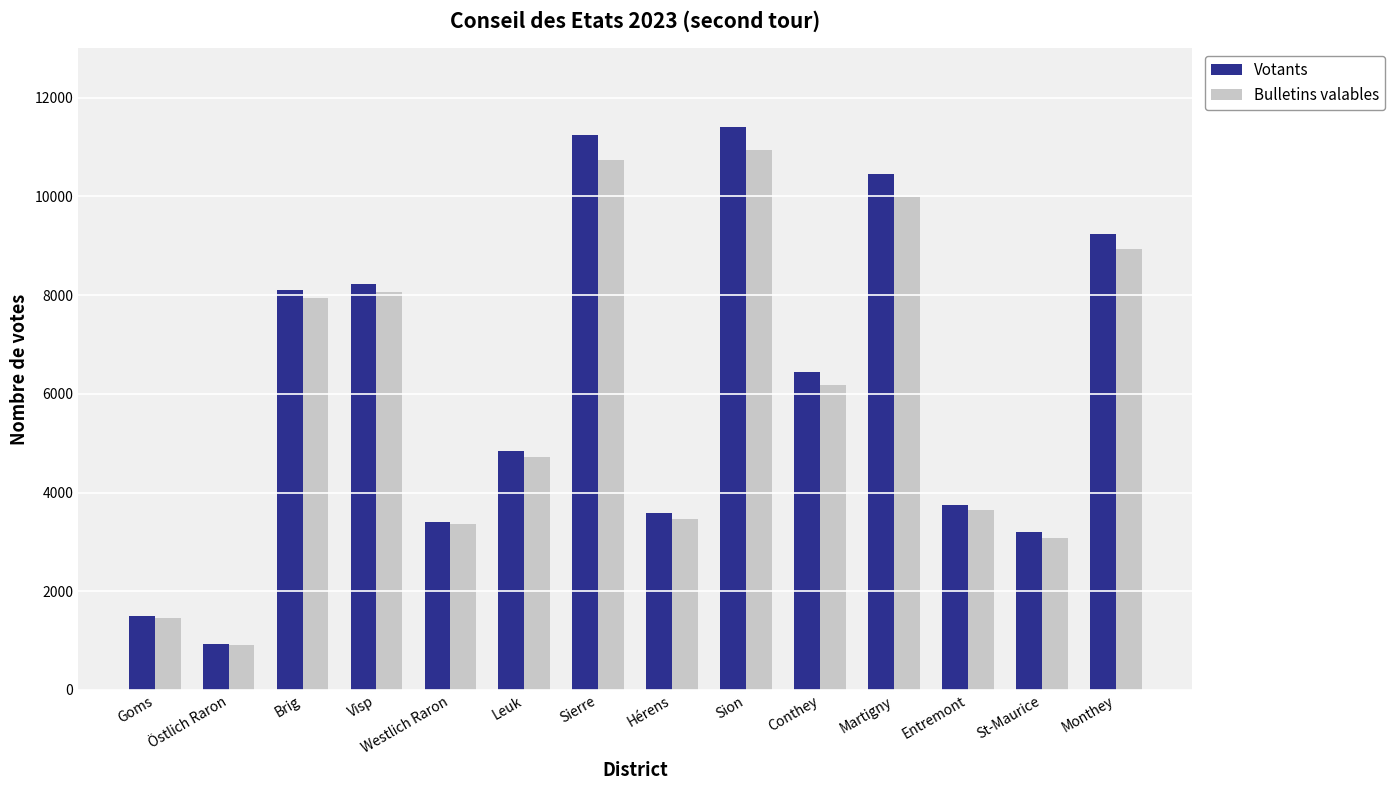

At Sion, list the series in order from smallest to largest.

Bulletins valables, Votants